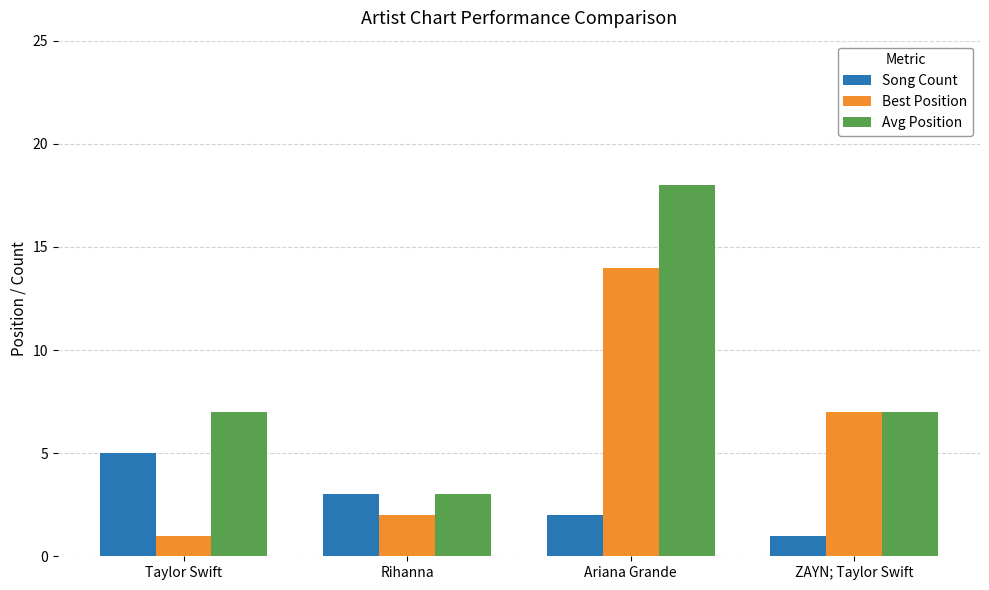

What is the sum of all Avg Position values?

35